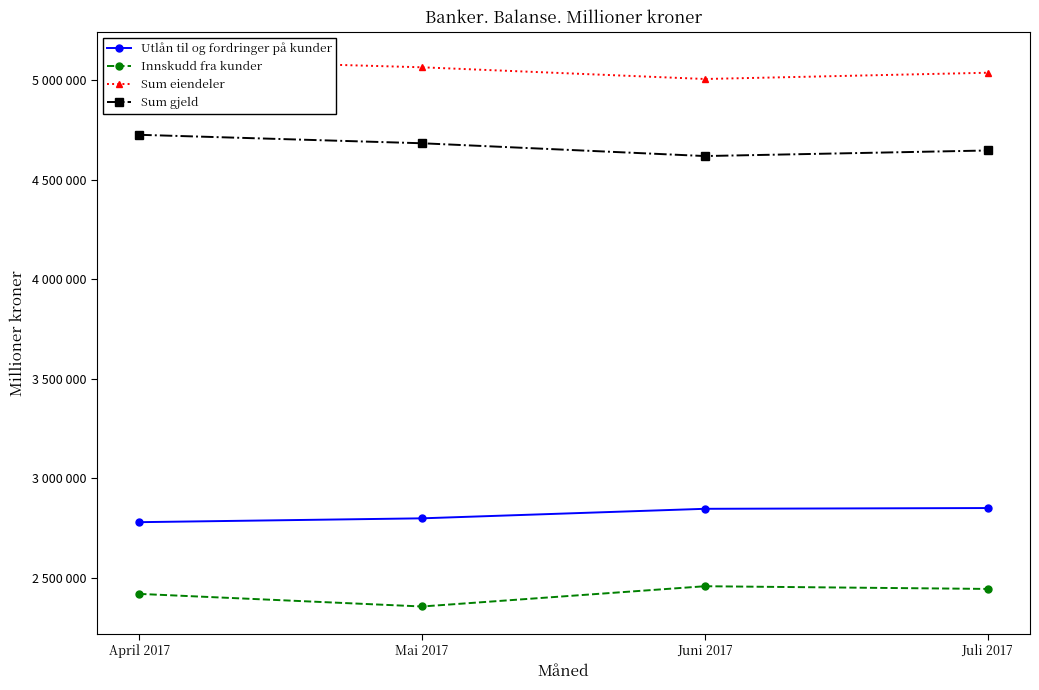

Which category has the lowest value across all series?

Mai 2017